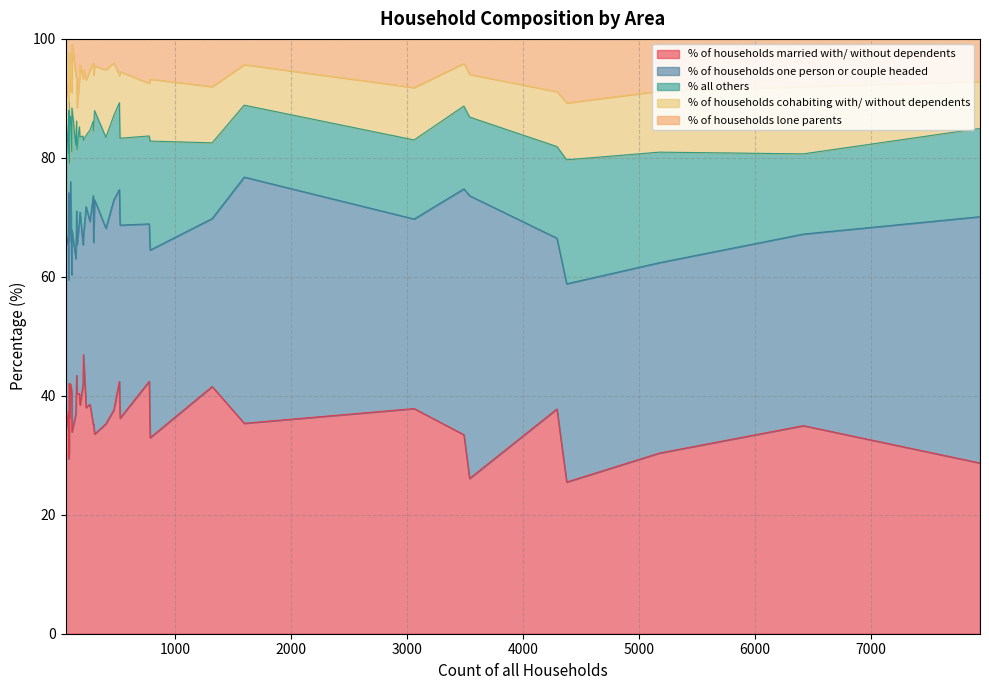

What is the value of the % all others point at the 7th from the left?

23.8